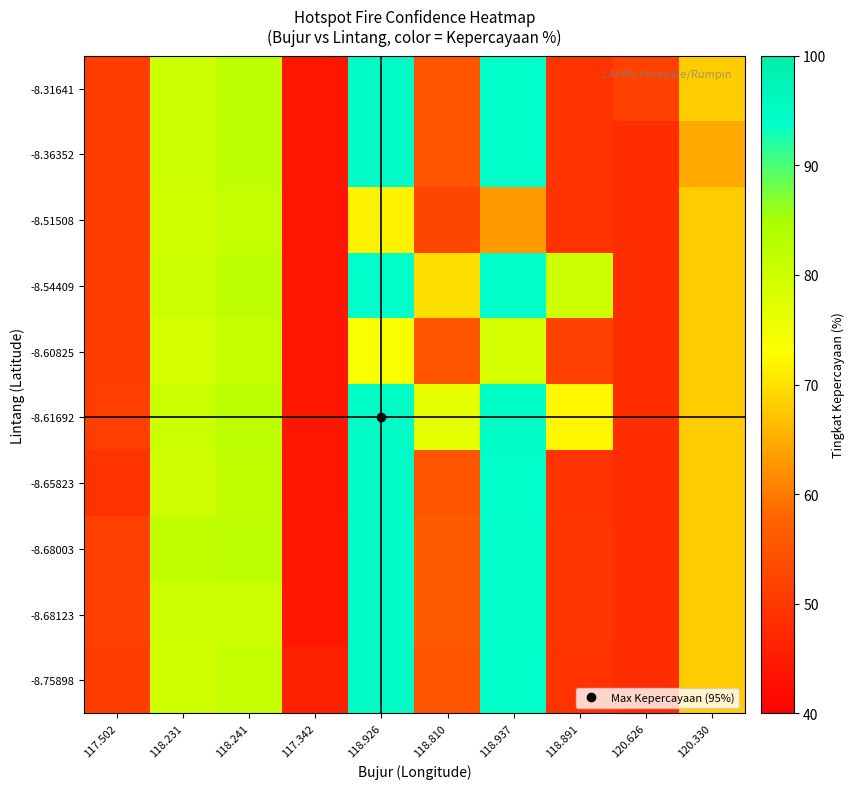

What is the smallest value displayed?

44.0